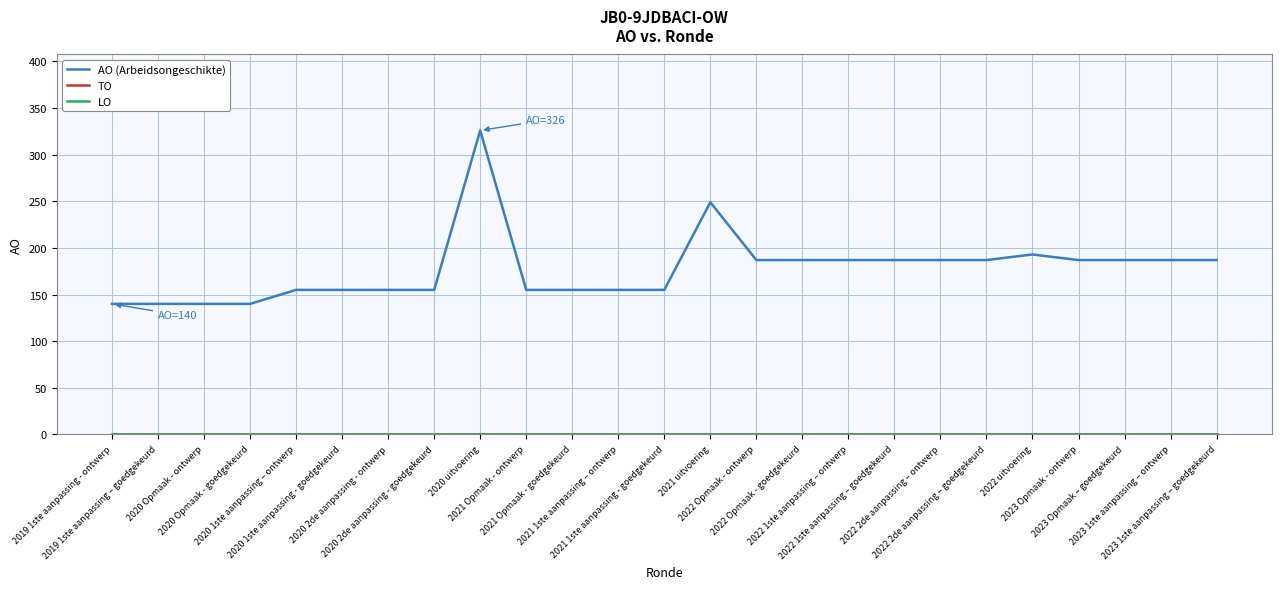

Which has a higher value, 2023 1ste aanpassing – goedgekeurd or 2022 Opmaak - ontwerp?

2023 1ste aanpassing – goedgekeurd